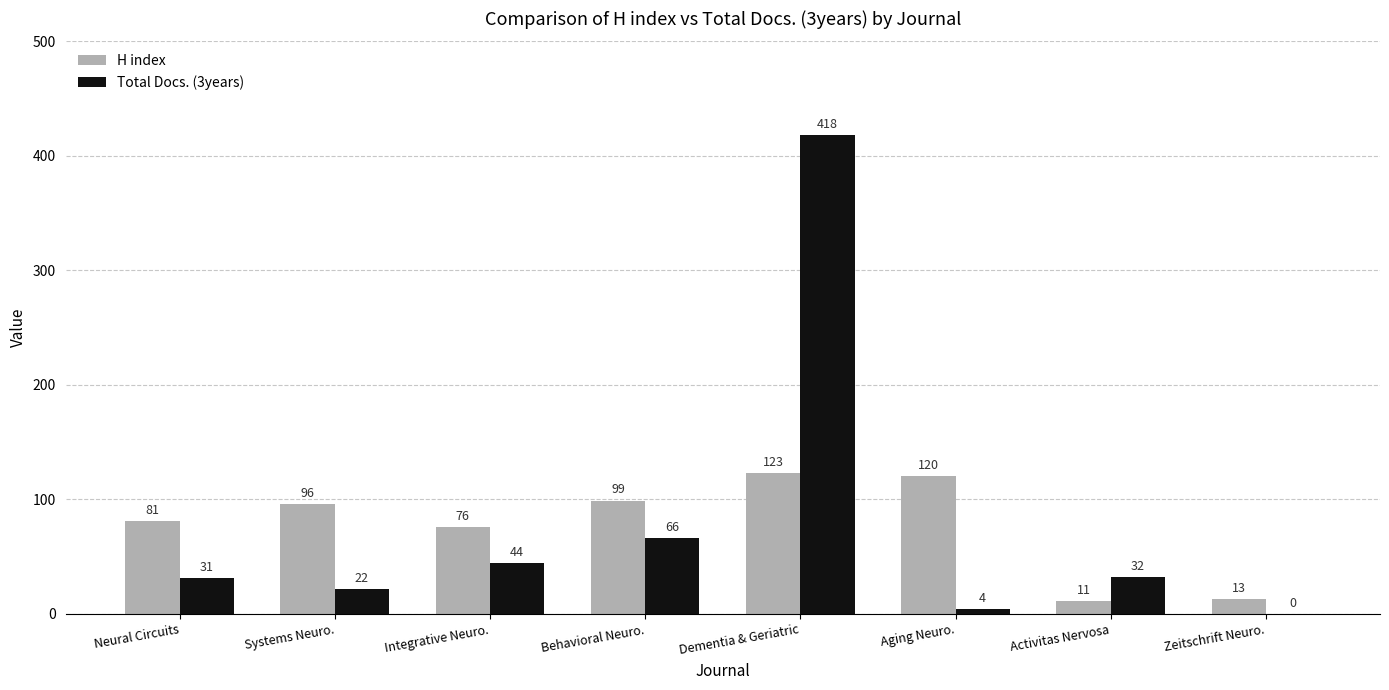

Reading left to right, list all the values displayed in this chart.

H index: Neural Circuits=81	Systems Neuro.=96	Integrative Neuro.=76	Behavioral Neuro.=99	Dementia & Geriatric=123	Aging Neuro.=120	Activitas Nervosa=11	Zeitschrift Neuro.=13
Total Docs. (3years): Neural Circuits=31	Systems Neuro.=22	Integrative Neuro.=44	Behavioral Neuro.=66	Dementia & Geriatric=418	Aging Neuro.=4	Activitas Nervosa=32	Zeitschrift Neuro.=0